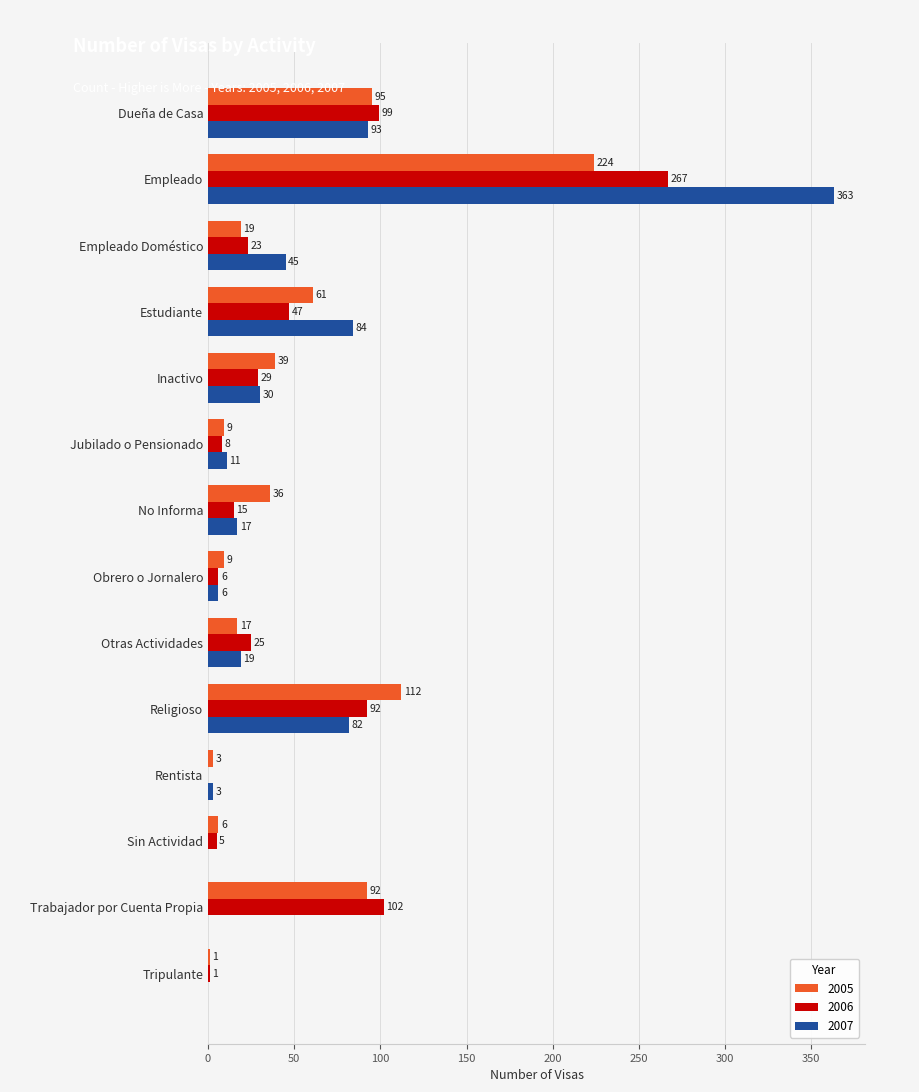

What is the sum of the 2007 values at Dueña de Casa and Religioso?

175